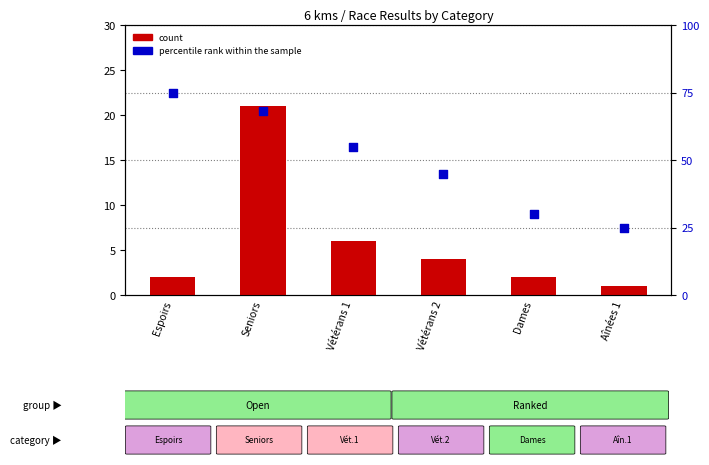

What are all the series names shown in the legend?

count, percentile rank within the sample